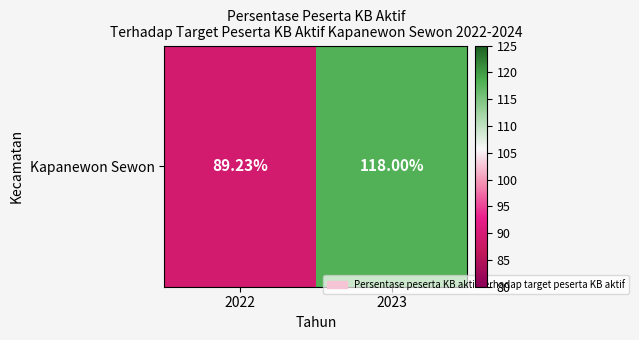

Rank the categories by value from lowest to highest.

2022, 2023